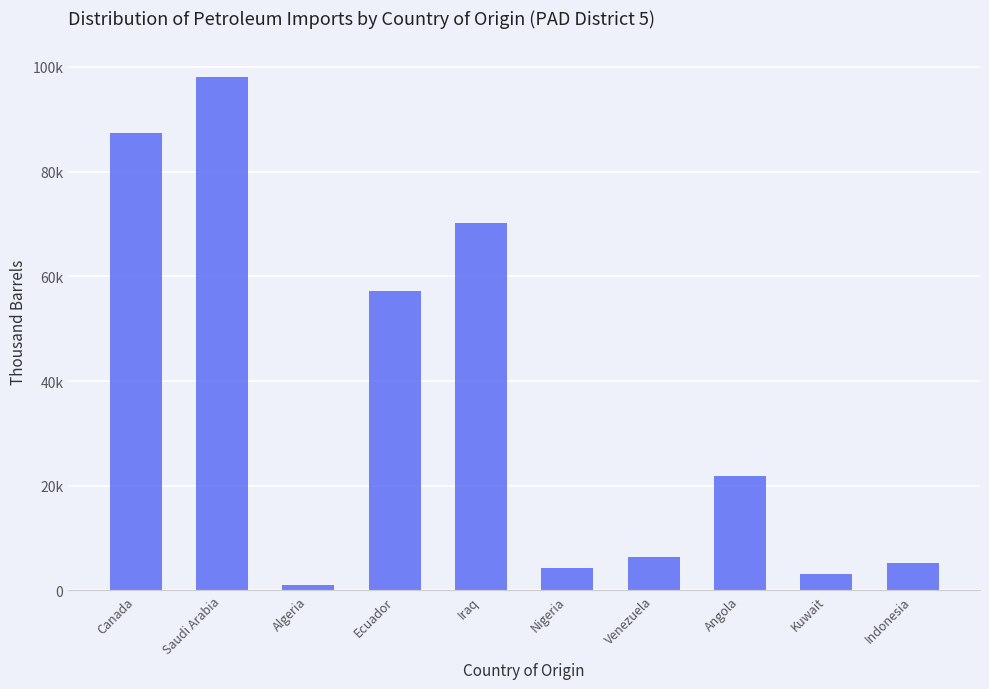

Are the bars horizontal?

No